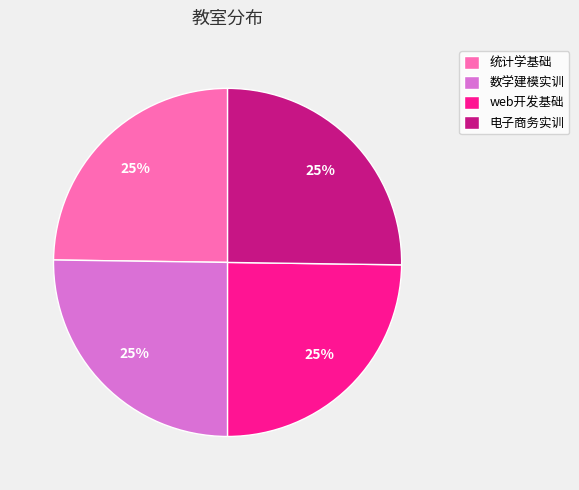

To the nearest percent, what portion does 电子商务实训 represent?

25%